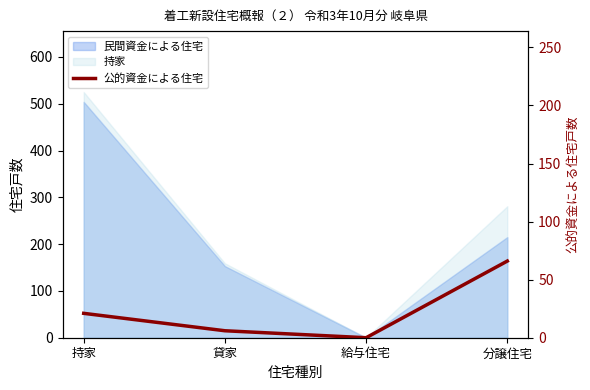

What is the difference between the values at 分譲住宅 and 貸家?

60